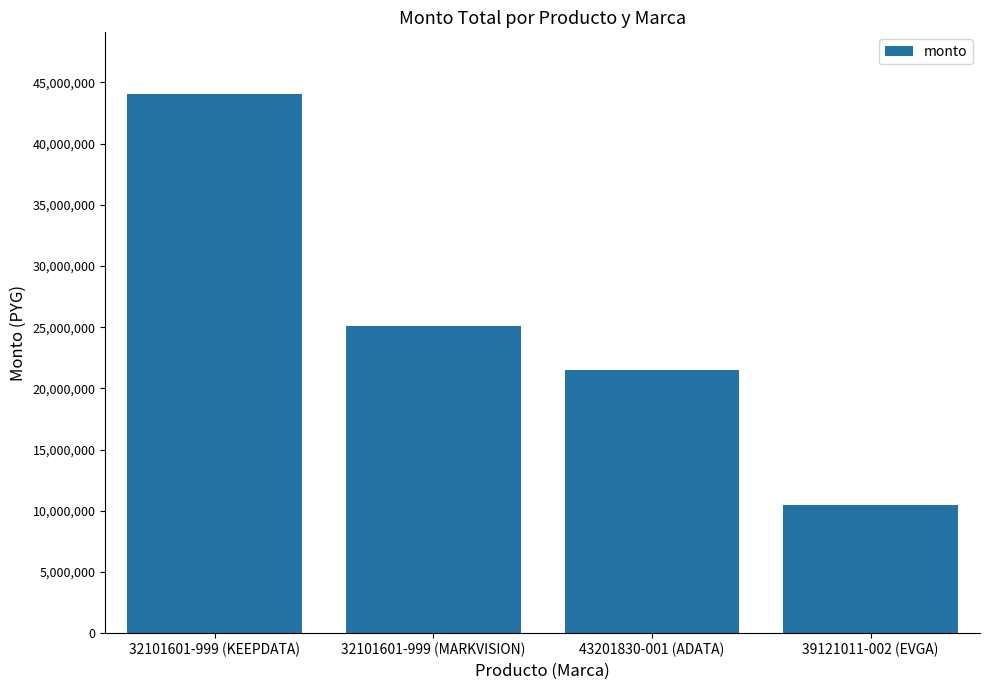

What is the label of the 2nd bar from the right?

43201830-001 (ADATA)